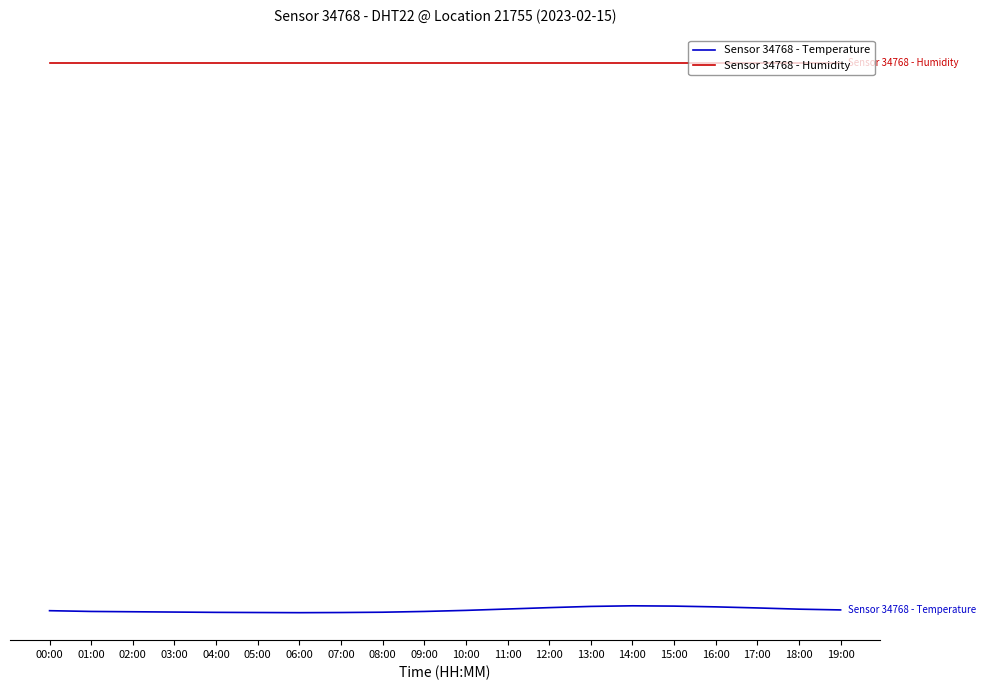

At which label does Sensor 34768 - Humidity reach its minimum?

00:00